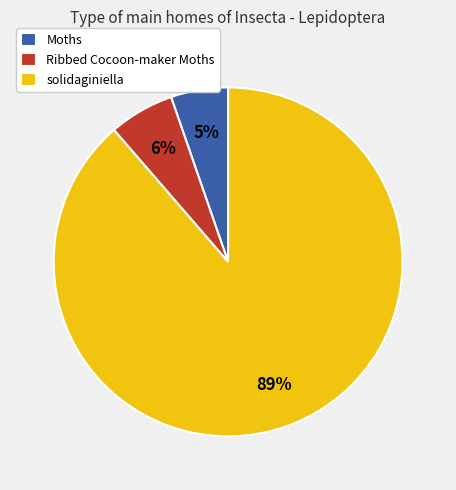

What is the majority slice?

solidaginiella